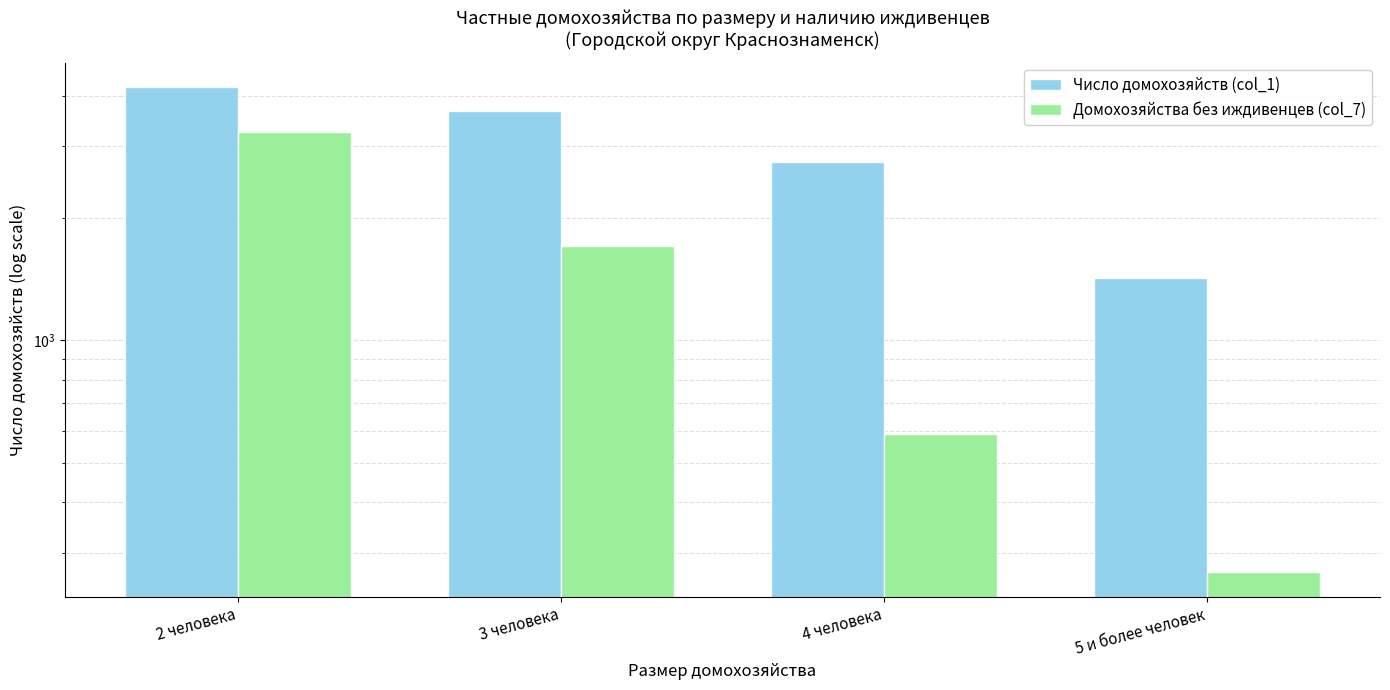

Count the Домохозяйства без иждивенцев (col_7) values in the range 588 to 3261.

3